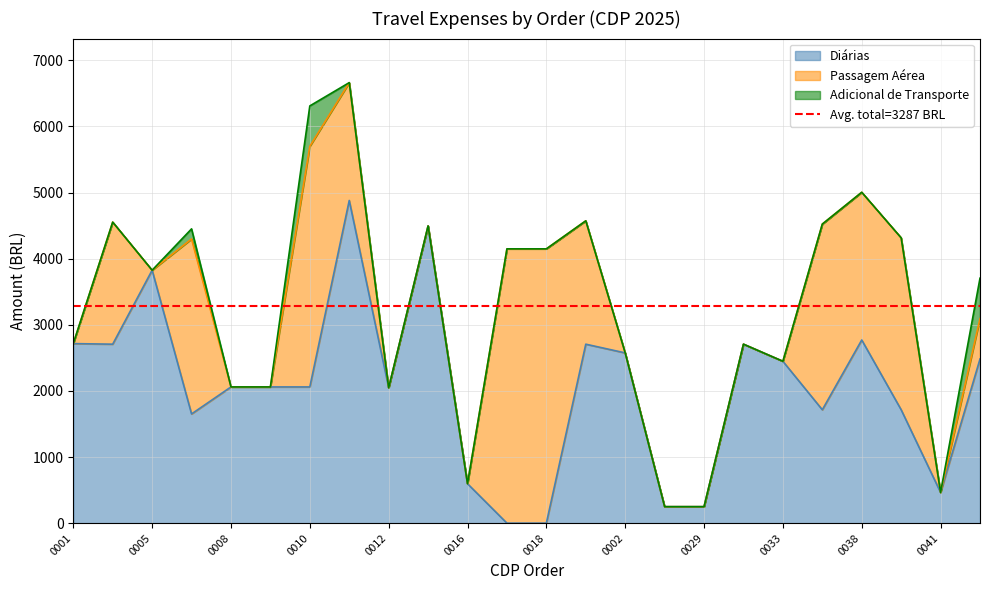

Does the chart have visible grid lines?

Yes